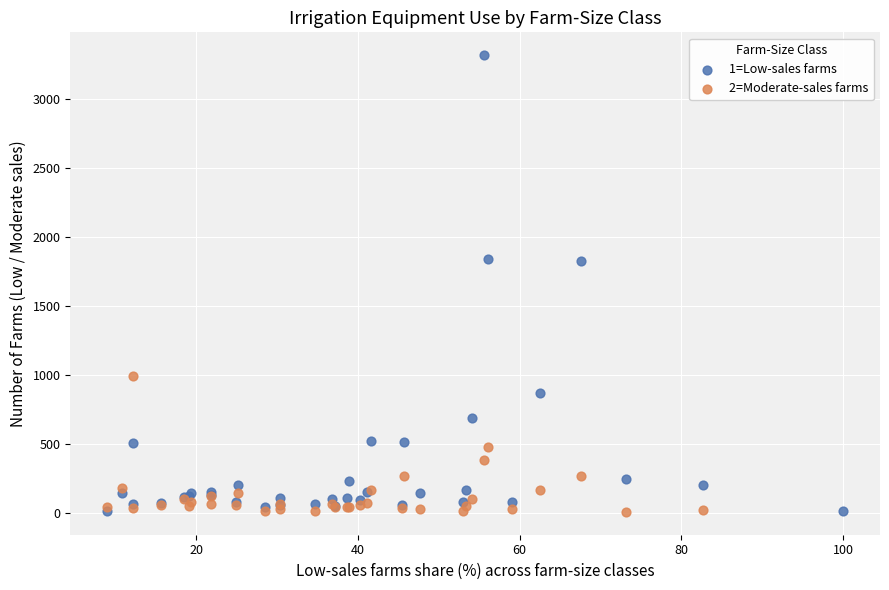

Which series has the widest spread of Y values?

1=Low-sales farms